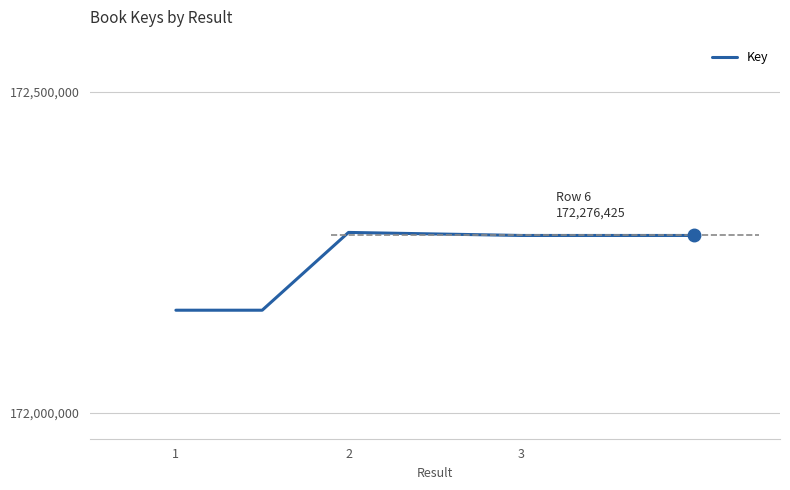

True or false: the data has more than 0 interior local peaks.

True